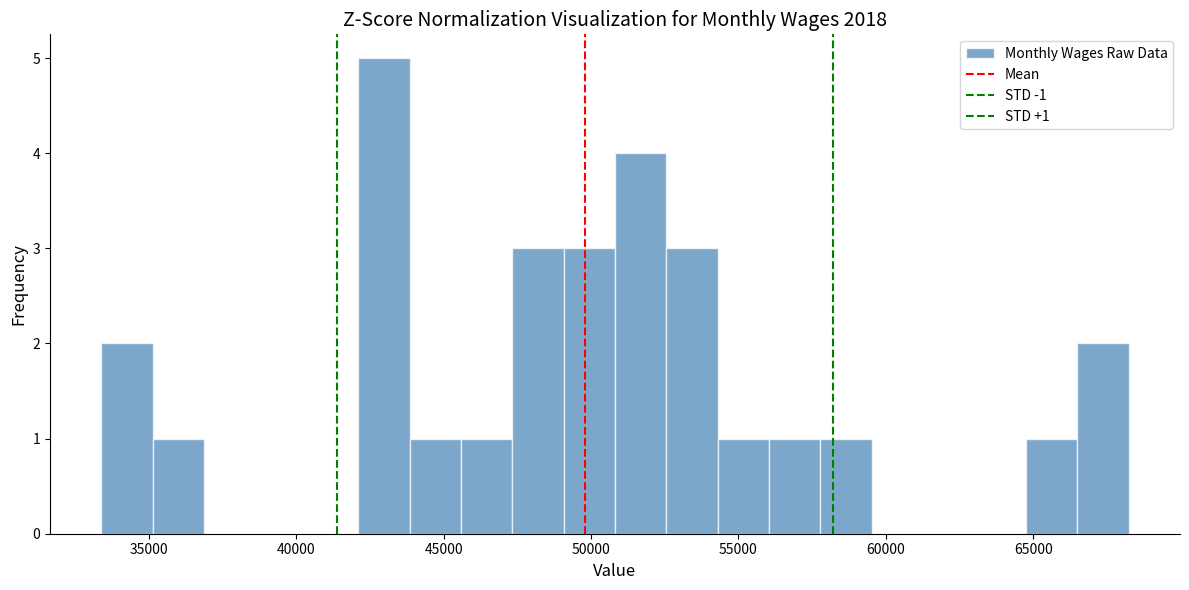

Around what value on the x-axis is the tallest bar? Give the approximate position of its centre, as read against the axis.

43000